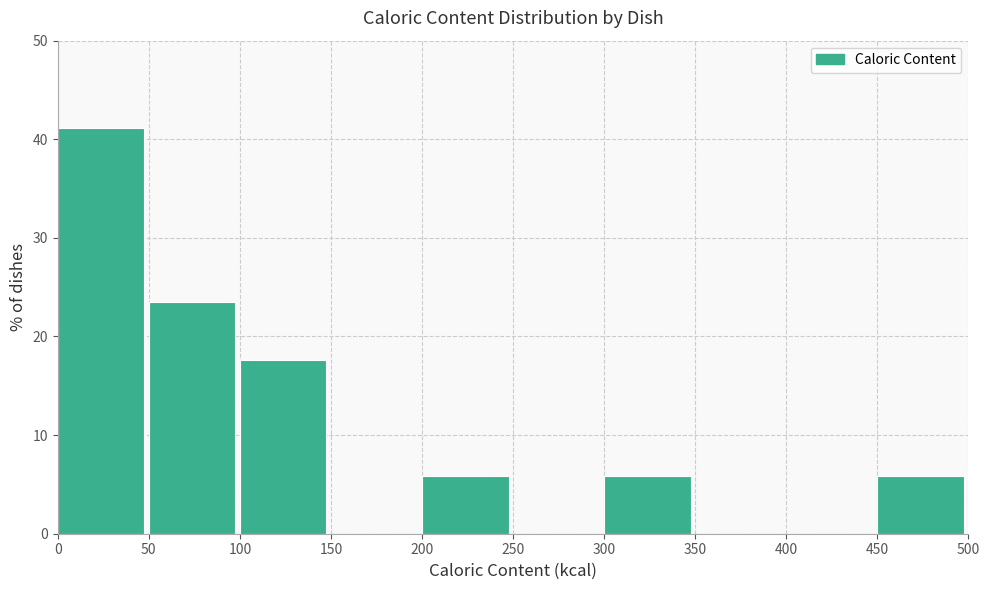

Which range on the x-axis has the tallest bar?

0 to 50